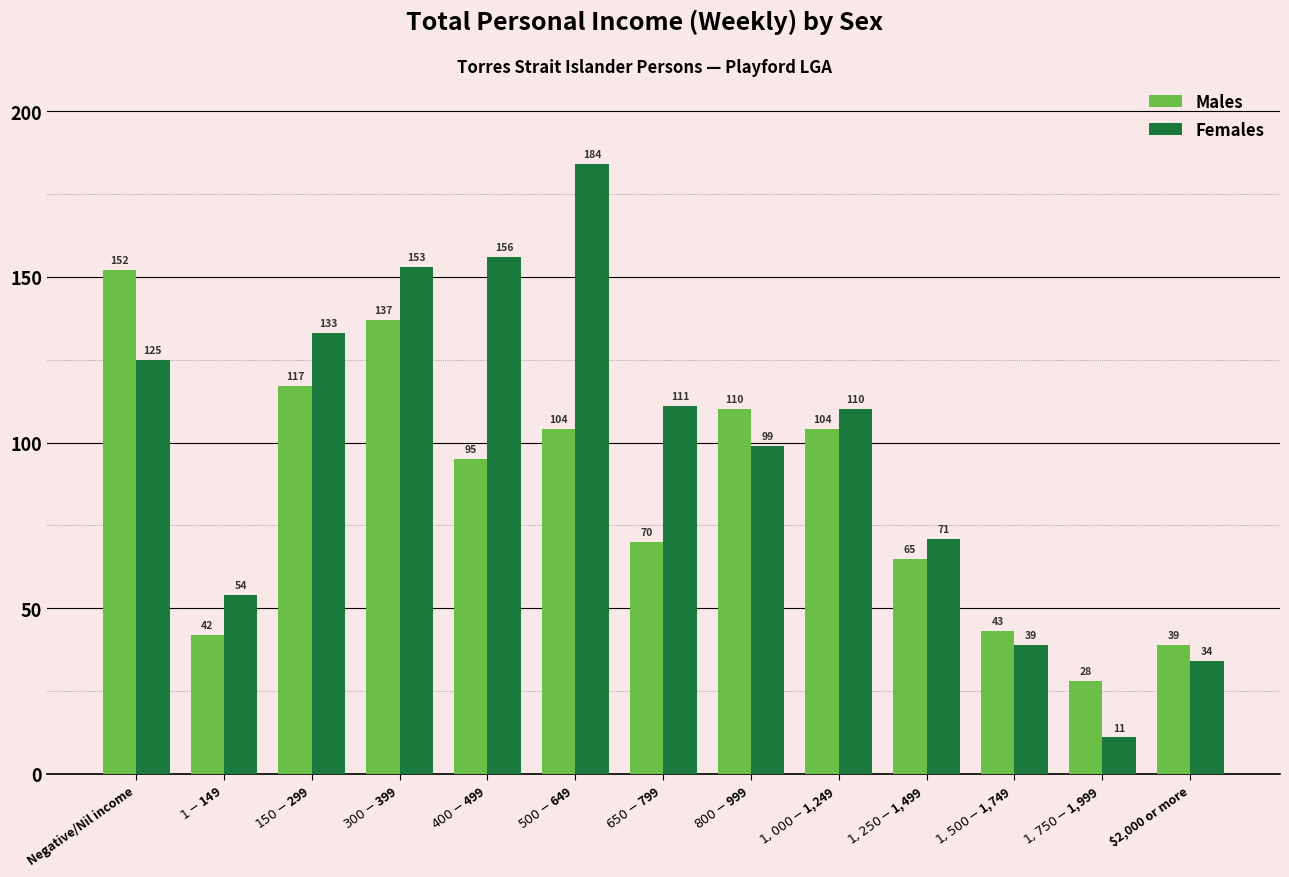

Is the value of Males at $800-$999 greater than the value of Females at $400-$499?

No